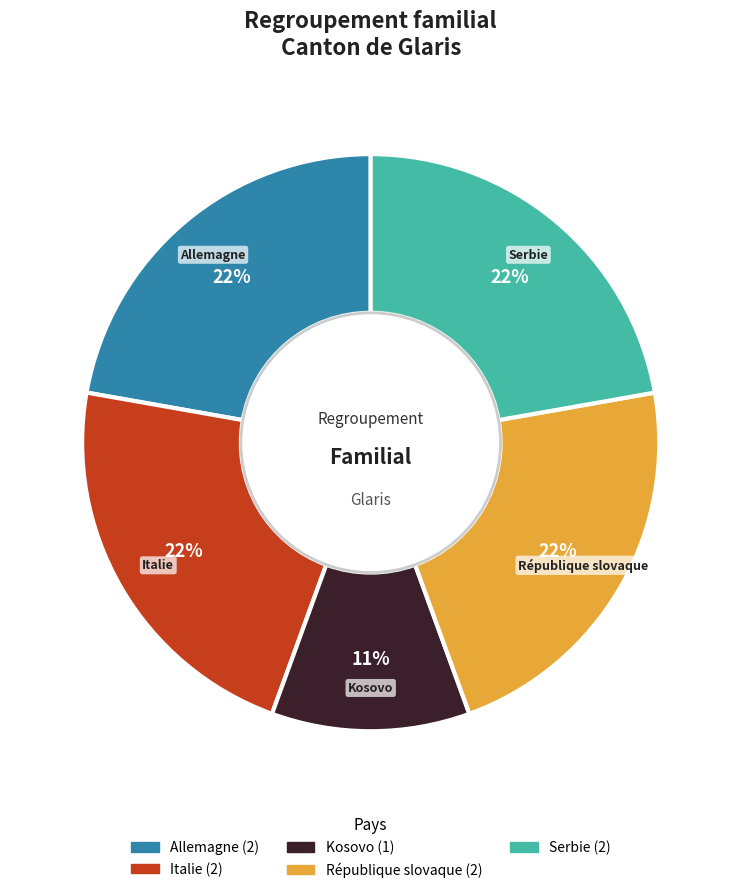

Approximately how many times larger is the value at Serbie compared to République slovaque?

1.0